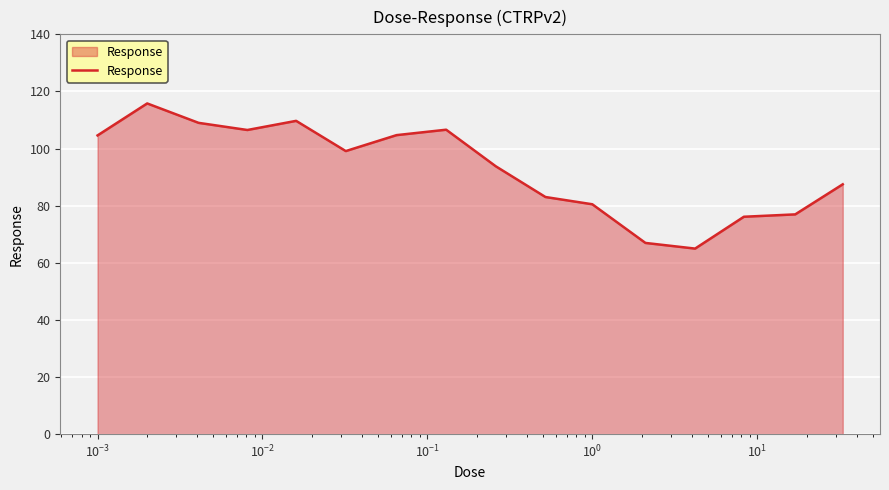

What is the difference between the maximum and minimum values?

50.8